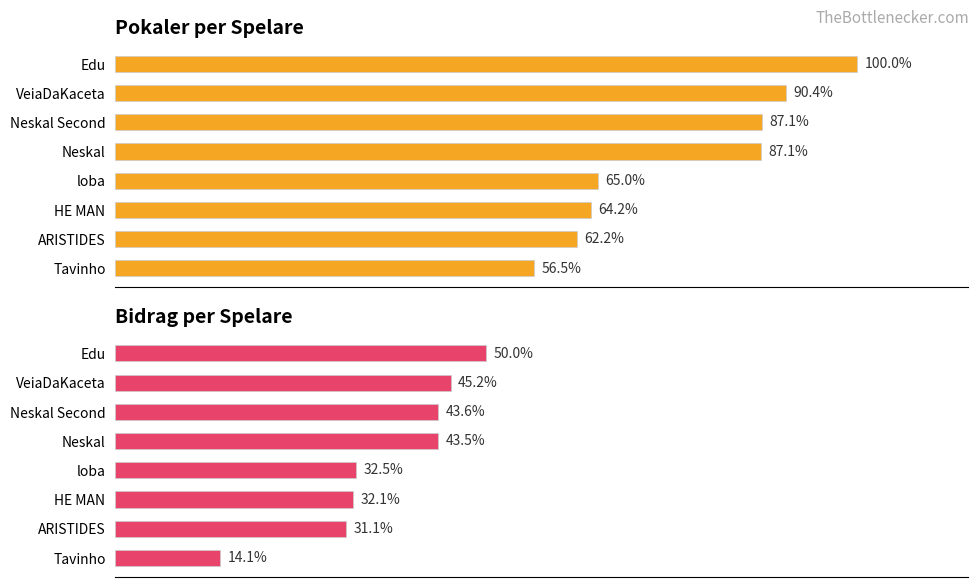

Is it true that Pokaler equals 3388 at HE MAN?

False